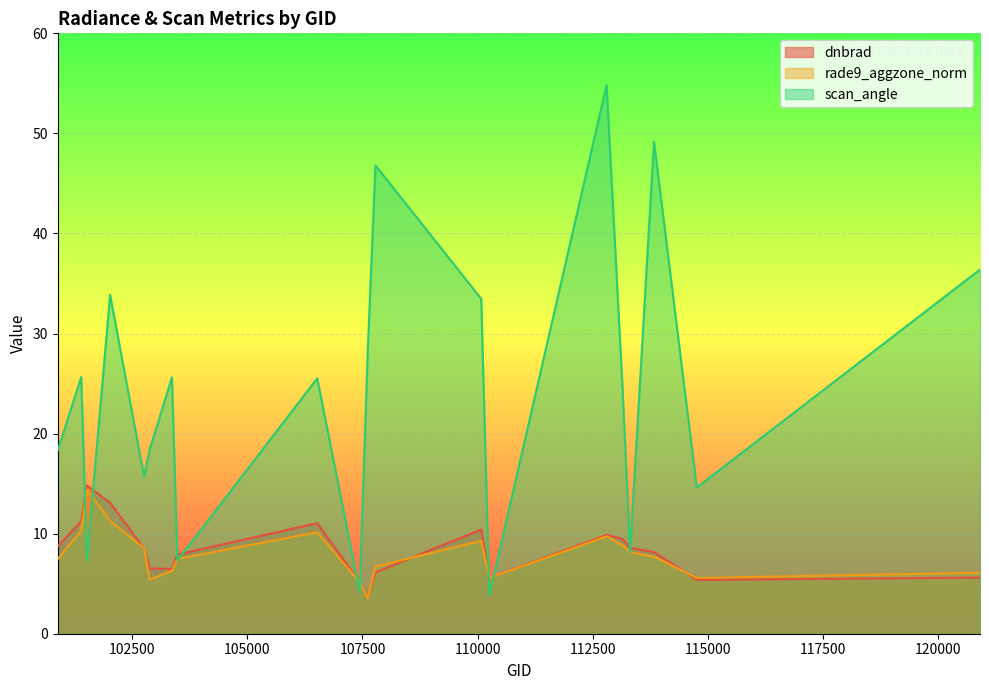

The rade9_aggzone_norm series shows 8.8 at 113141. True or false?

True